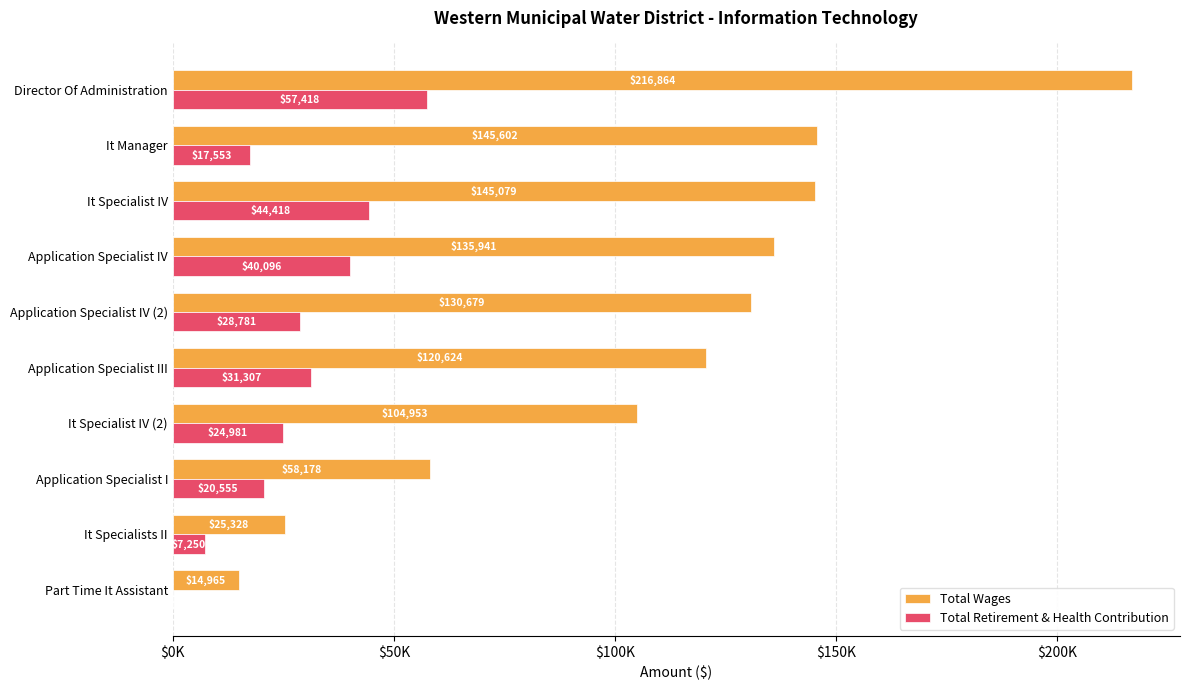

What are all the series names shown in the legend?

Total Wages, Total Retirement & Health Contribution